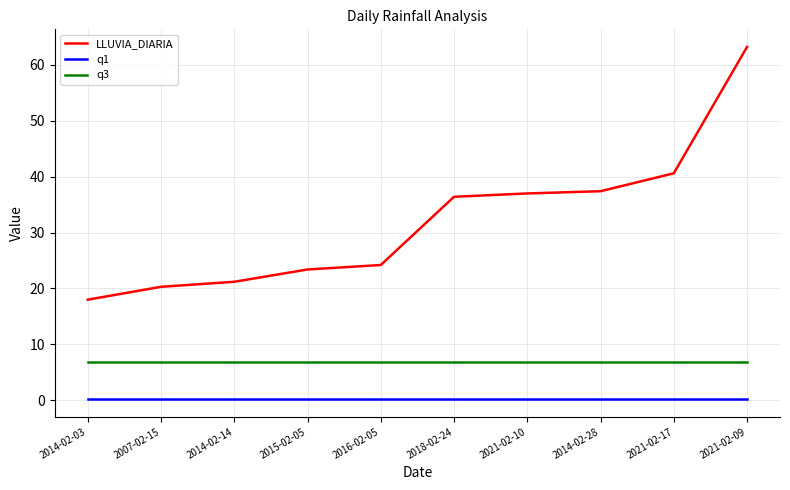

True or false: LLUVIA_DIARIA and q3 cross at least once.

False